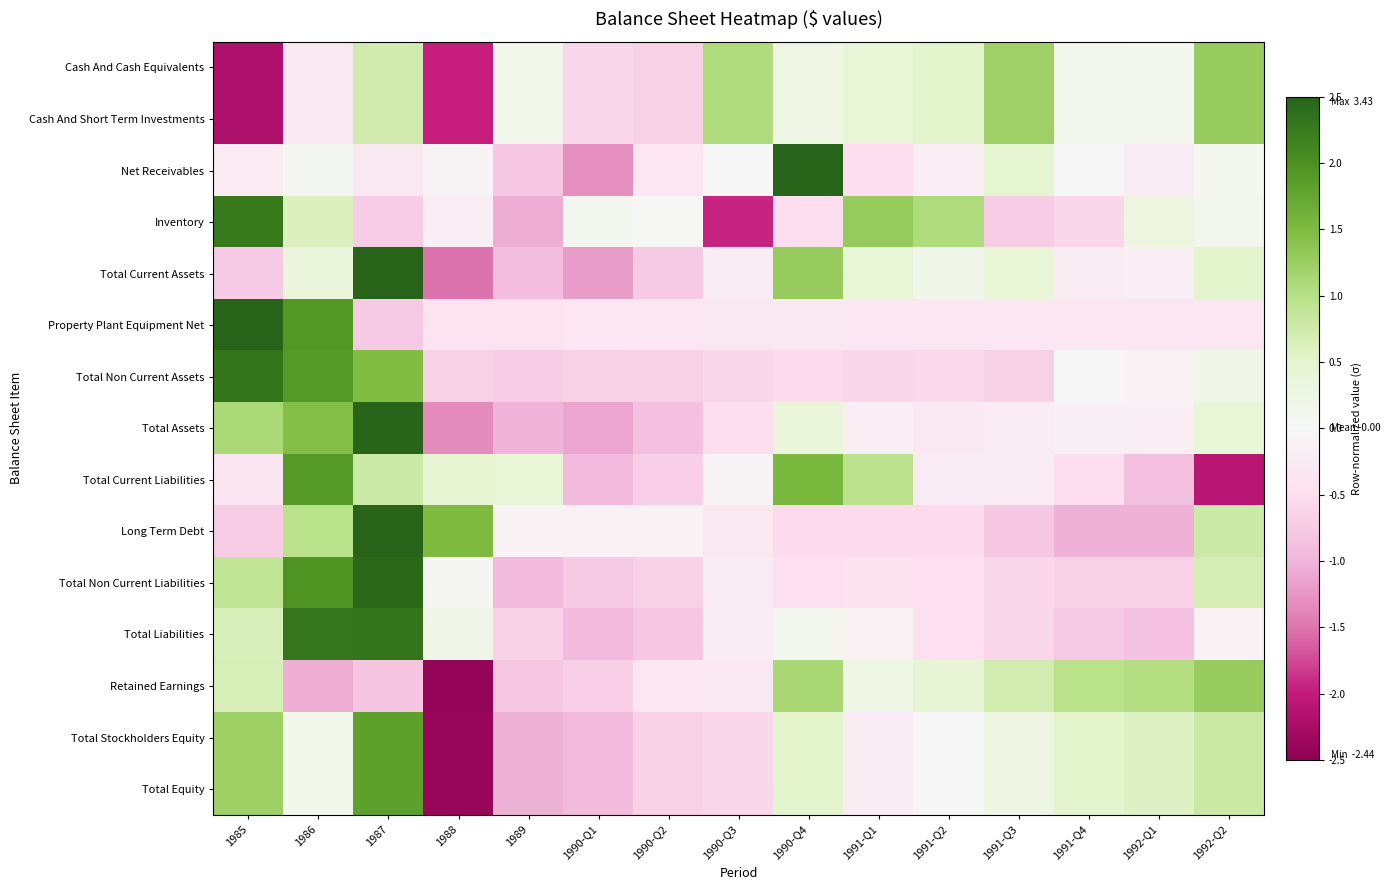

At which category is the sum across all series the highest?

1987